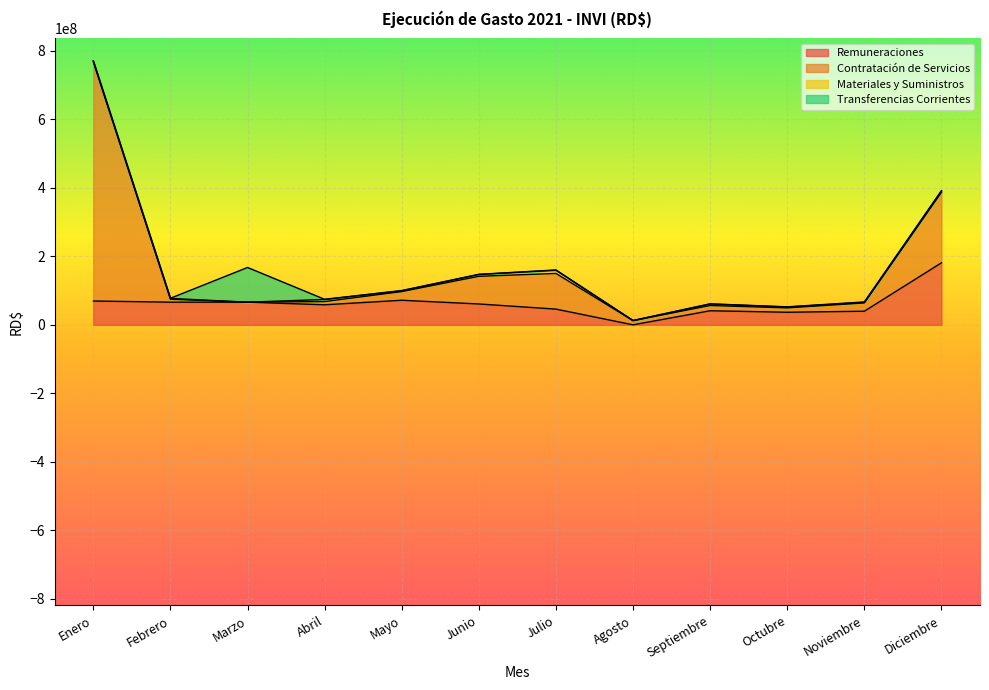

Rank the categories by Materiales y Suministros value from highest to lowest.

Julio, Abril, Junio, Septiembre, Diciembre, Octubre, Enero, Febrero, Mayo, Noviembre, Marzo, Agosto